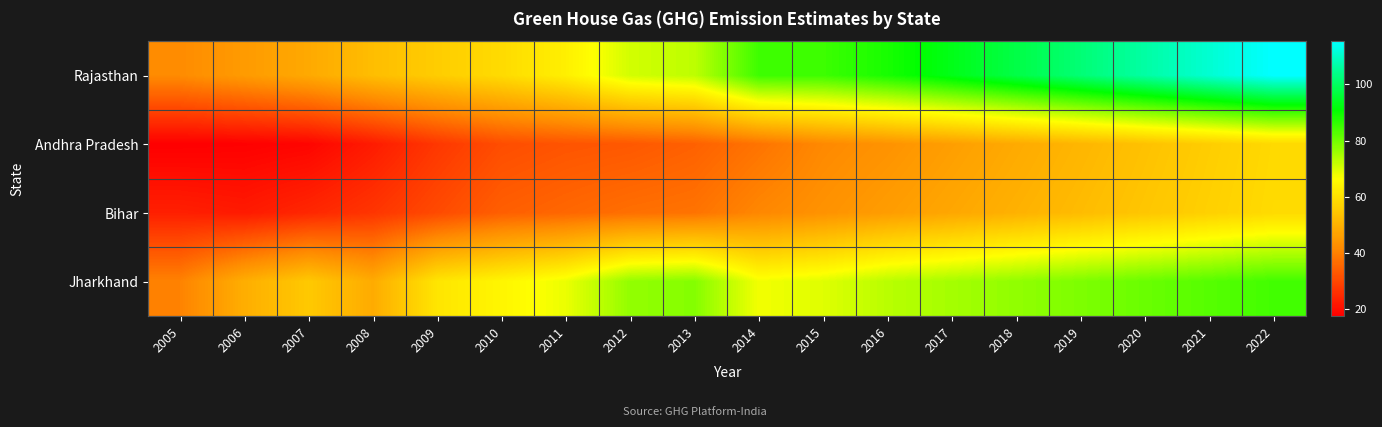

What is the greatest value displayed?

115.4